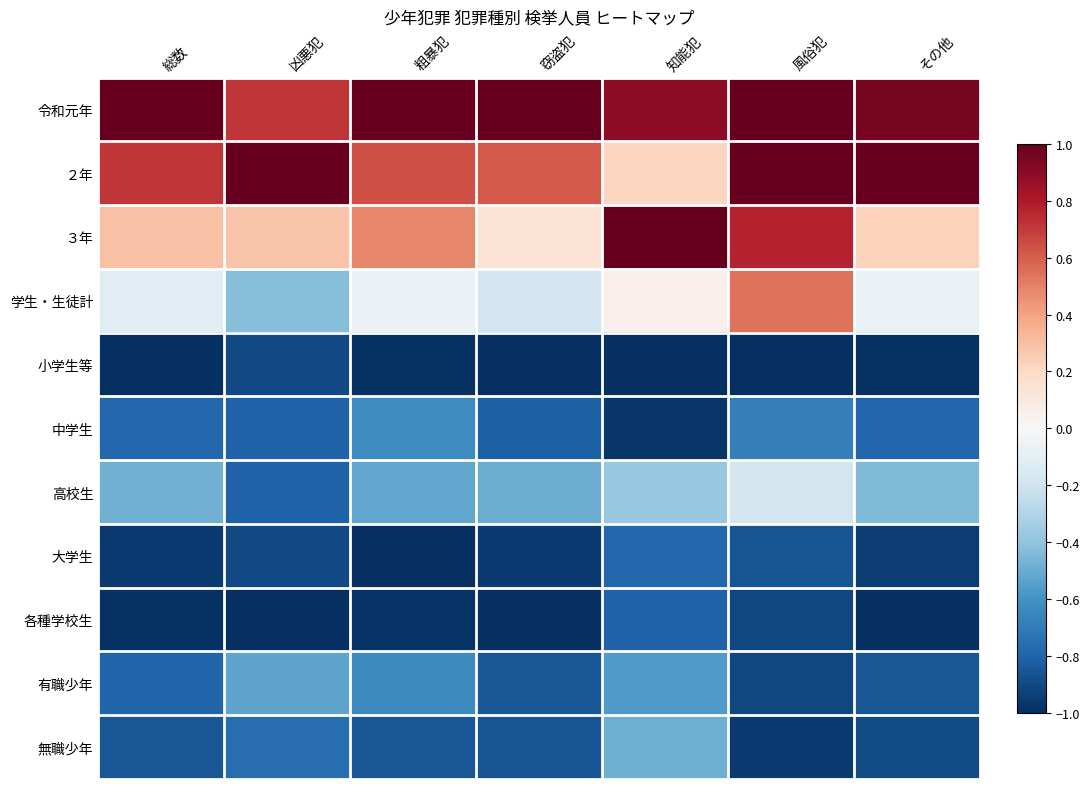

Which has a higher value, 風俗犯 or 窃盗犯?

風俗犯